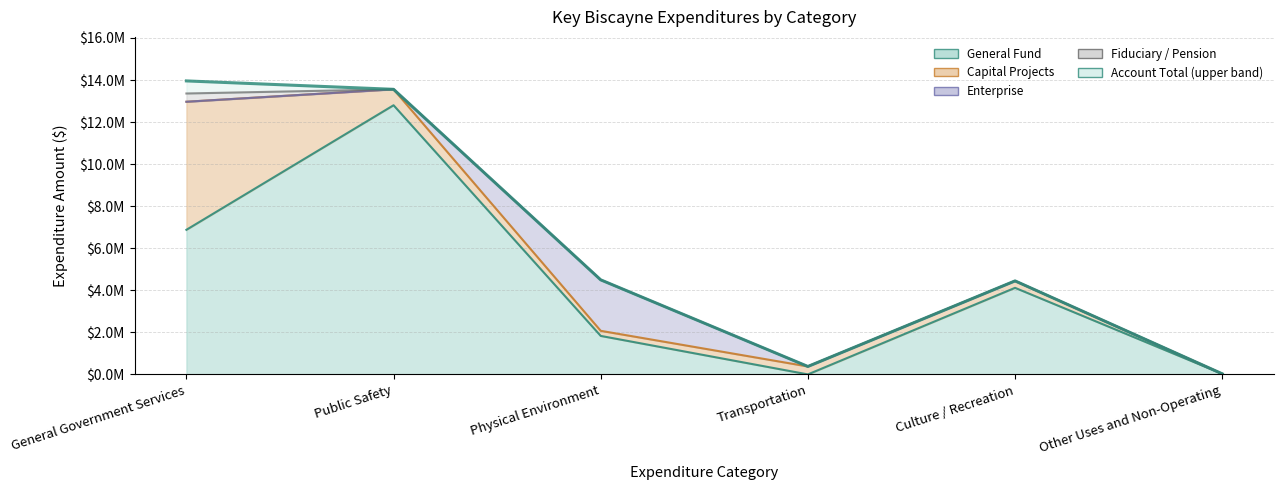

What position from the left is Transportation?

4